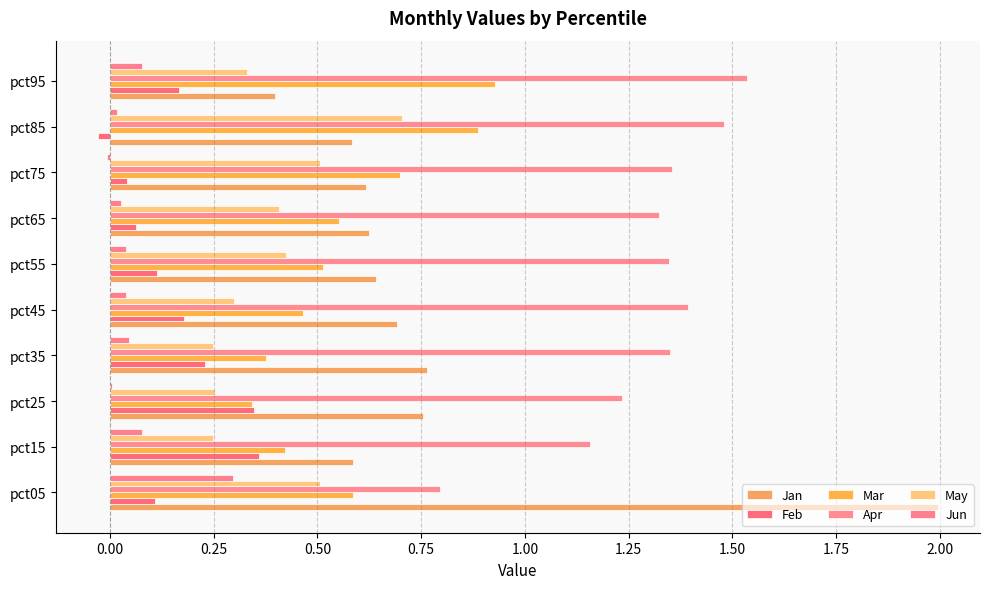

How many series are shown in this chart?

6